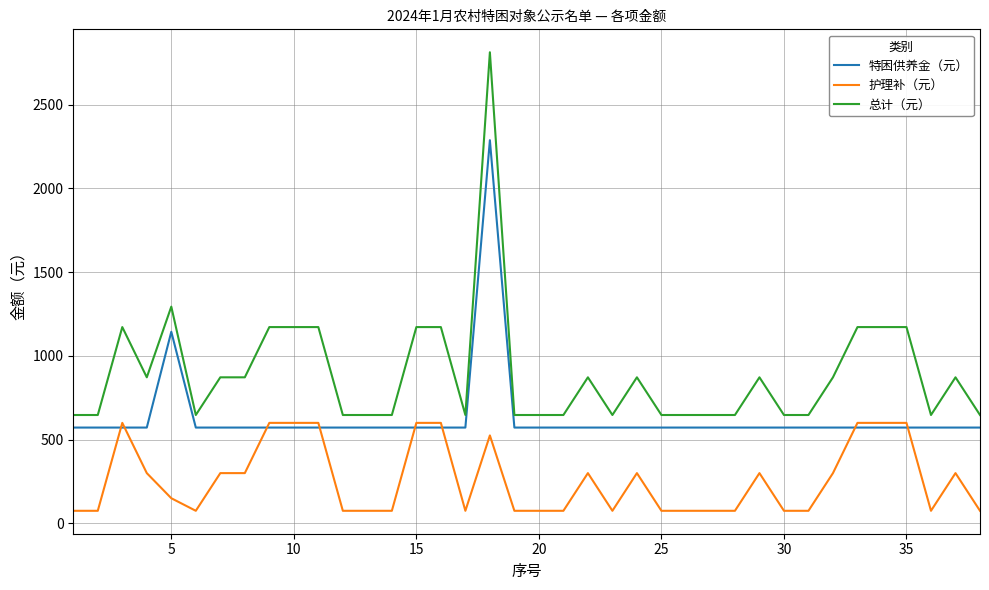

Rank the series by their maximum value, from highest to lowest.

总计（元）, 特困供养金（元）, 护理补（元）